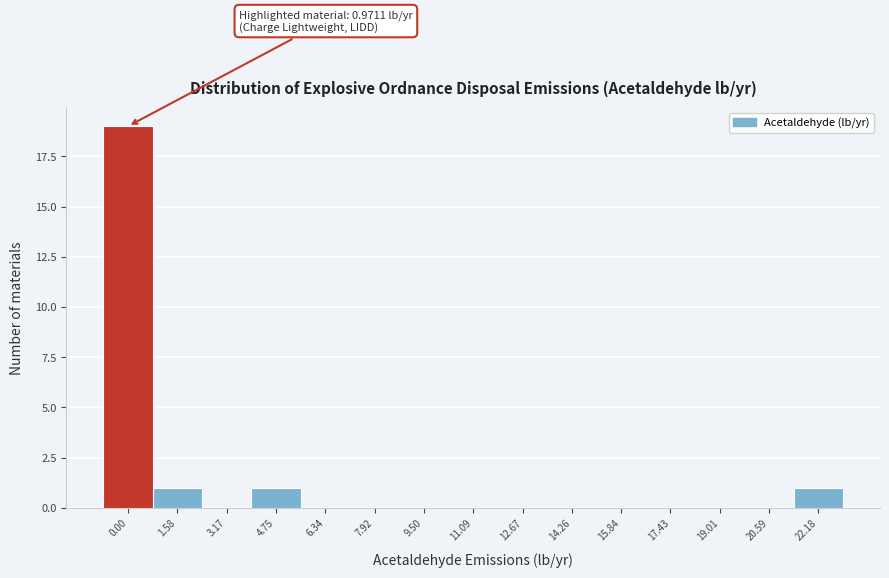

Reading right to left, list all the values displayed in this chart.

22.18=1	20.59=0	19.01=0	17.43=0	15.84=0	14.26=0	12.67=0	11.09=0	9.50=0	7.92=0	6.34=0	4.75=1	3.17=0	1.58=1	0.00=19